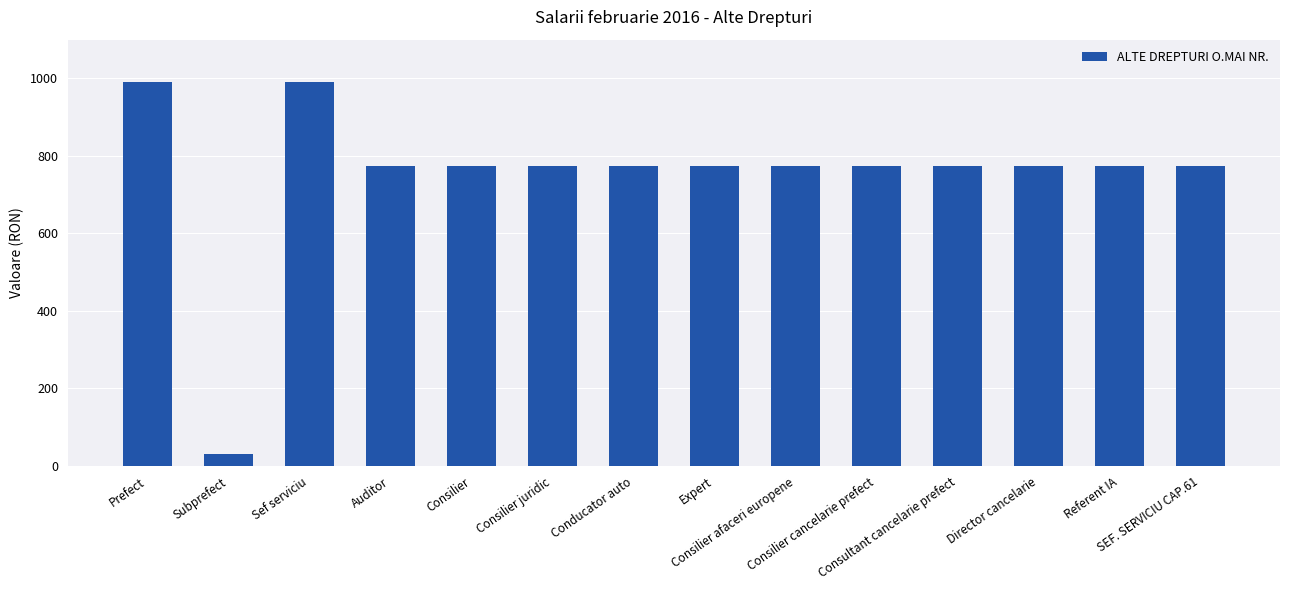

The chart shows a value of 775 at Expert. True or false?

True